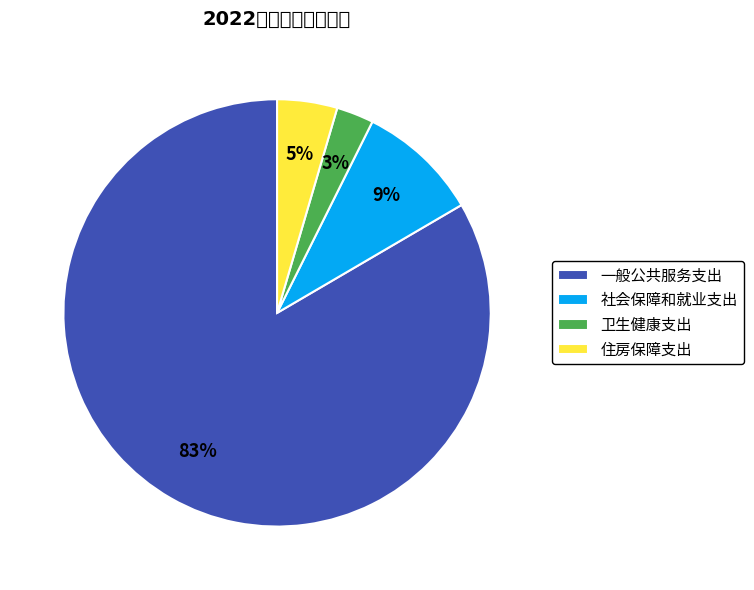

Which has a higher value, 住房保障支出 or 社会保障和就业支出?

社会保障和就业支出